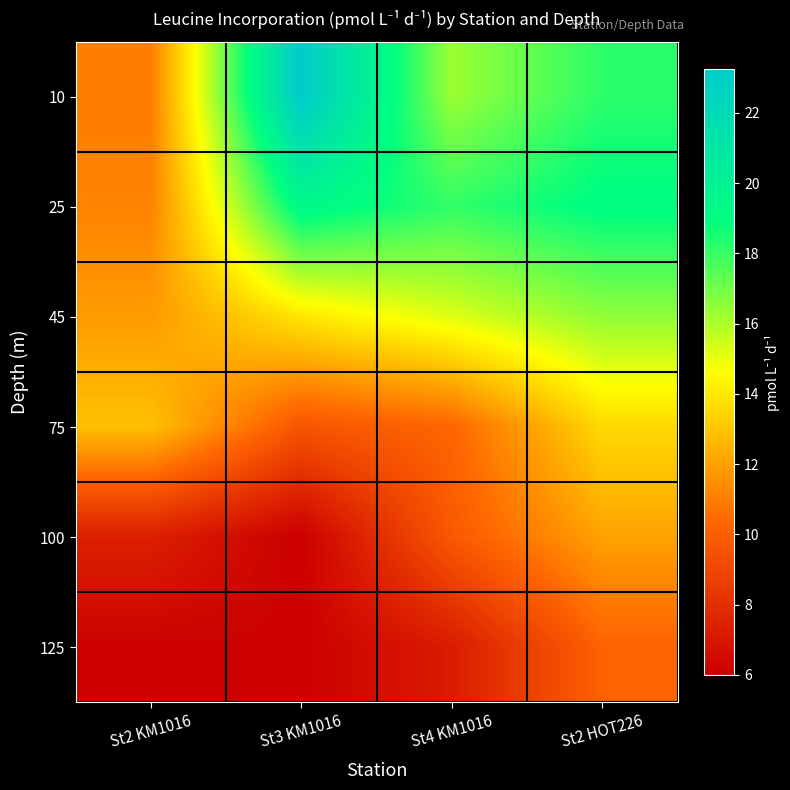

Which has a higher value, St2 HOT226 or St4 KM1016?

St2 HOT226